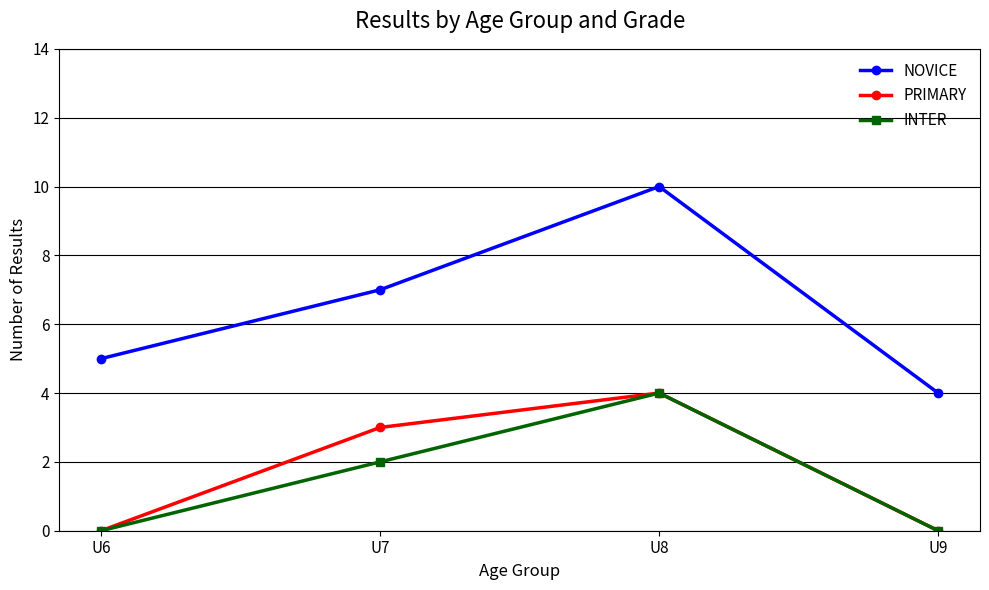

At which category does INTER reach its first local peak?

U8